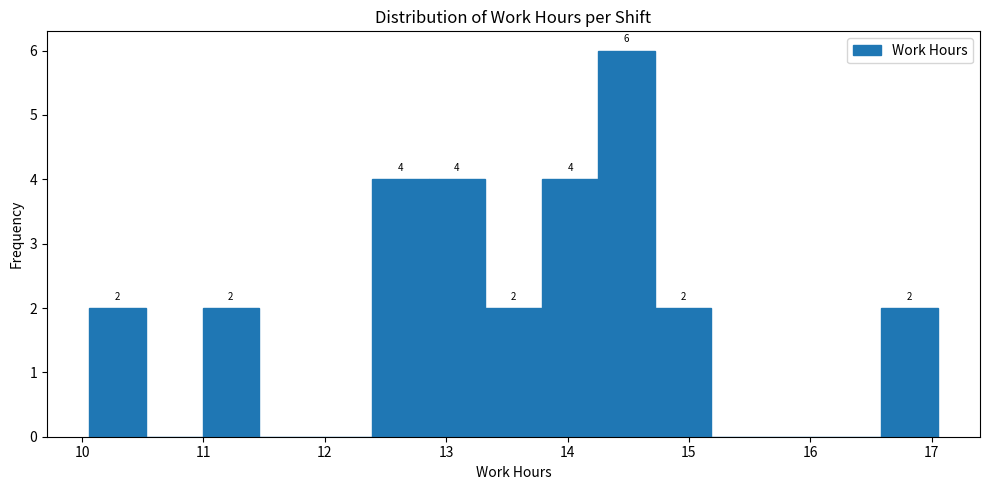

Over which range of the x-axis is the bar tallest?

14.3 to 14.7